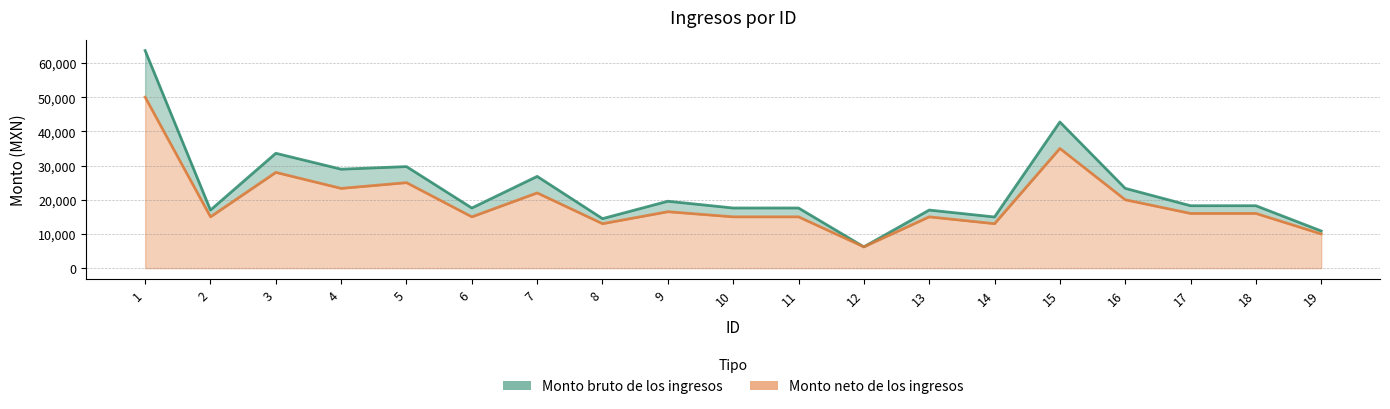

How many lines are shown in the chart?

2